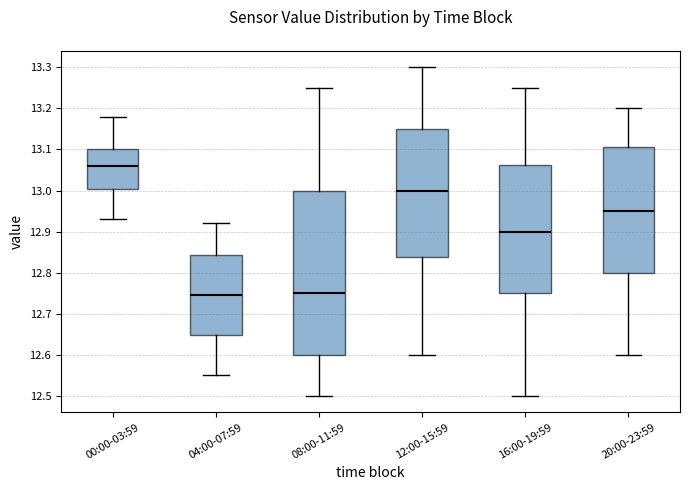

Reading left to right, read every box against the y-axis: the position of its median line, the range the box covers, and the ends of its whiskers. The values are not printed on the chart, so give them approximately, as read against the axis.

00:00-03:59: median 13.06, box 13.01 to 13.10, whiskers 12.93 to 13.18
04:00-07:59: median 12.75, box 12.65 to 12.84, whiskers 12.55 to 12.92
08:00-11:59: median 12.75, box 12.60 to 13.00, whiskers 12.50 to 13.25
12:00-15:59: median 13.00, box 12.84 to 13.15, whiskers 12.60 to 13.30
16:00-19:59: median 12.90, box 12.75 to 13.06, whiskers 12.50 to 13.25
20:00-23:59: median 12.95, box 12.80 to 13.11, whiskers 12.60 to 13.20